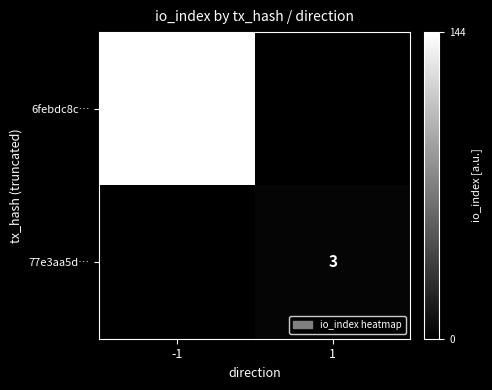

The 6febdc8c… series shows 230 at -1. True or false?

False